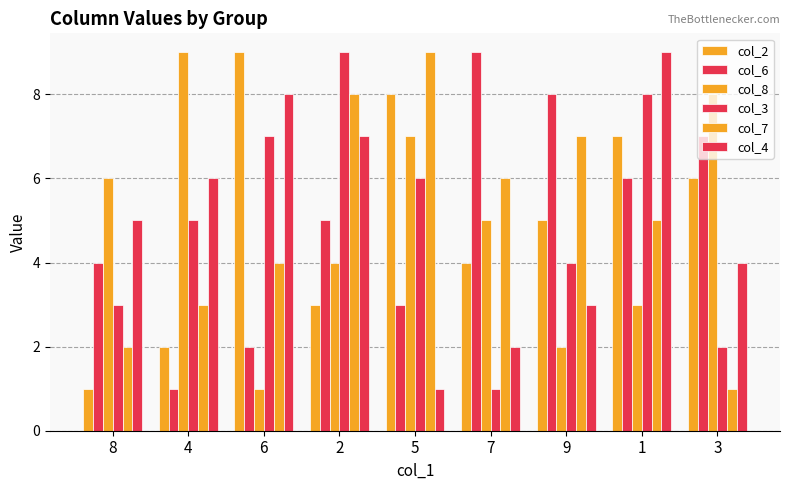

Count the number of categories in the chart.

9